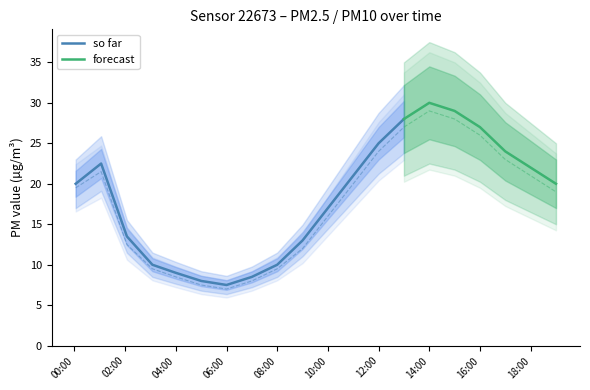

How many values in the P1 series exceed 20?

9